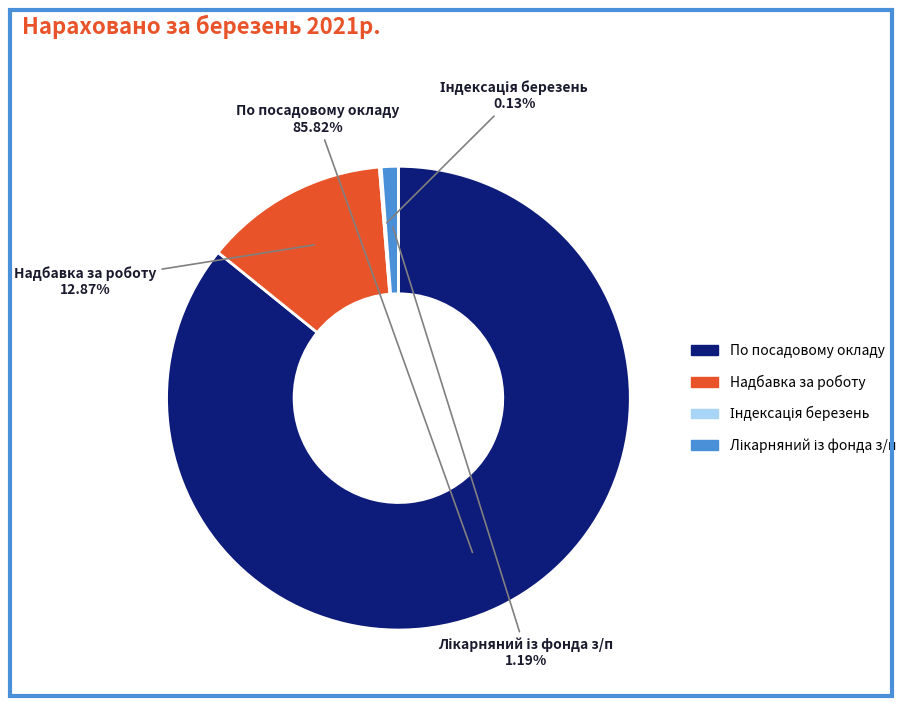

Which has a higher value, По посадовому окладу or Надбавка за роботу?

По посадовому окладу